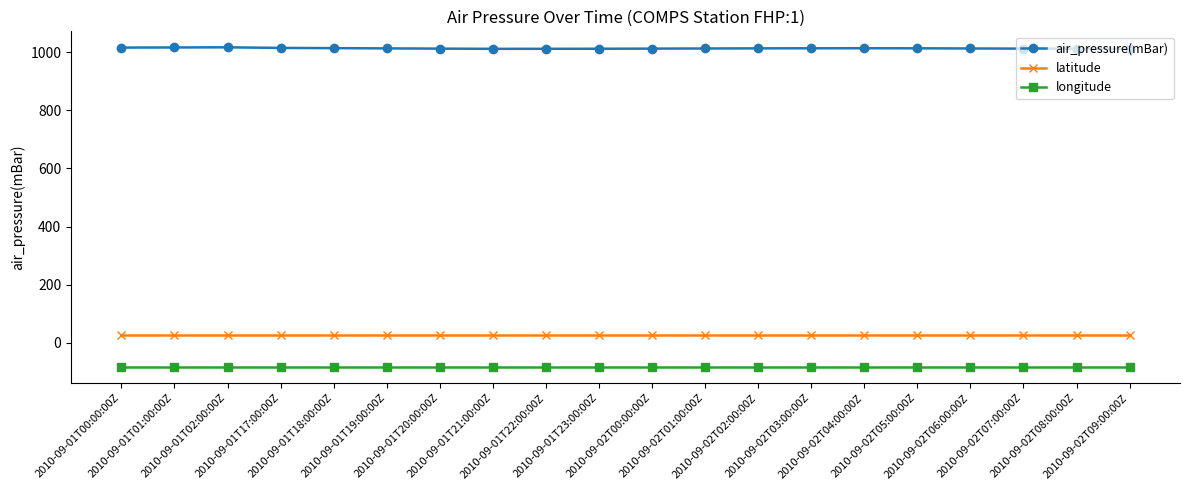

What is the difference between the second highest and minimum values in the air_pressure(mBar) series?

4.7